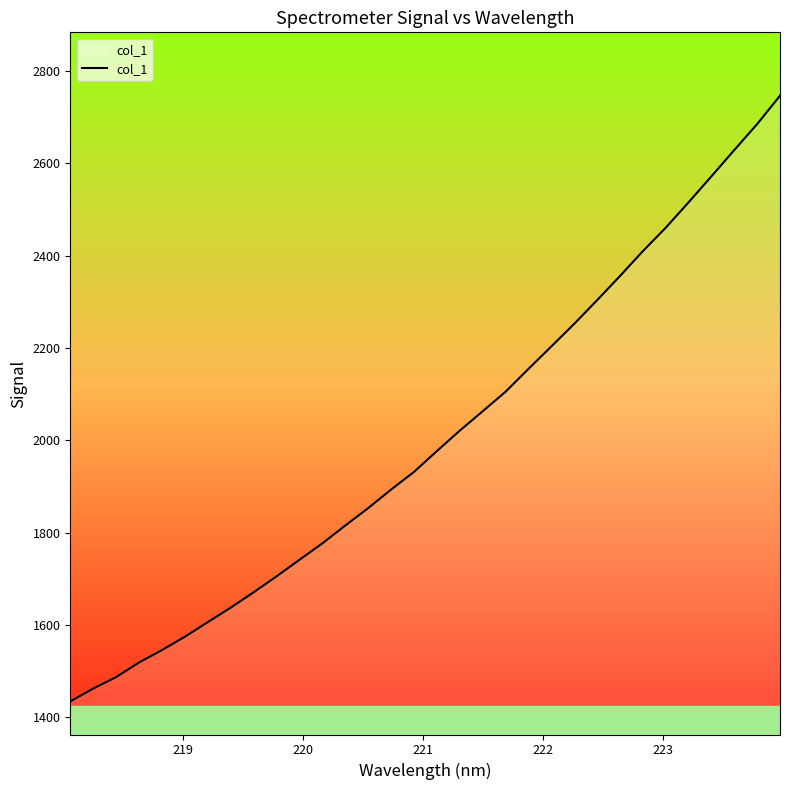

What is the difference between the second highest and minimum values?

1250.7